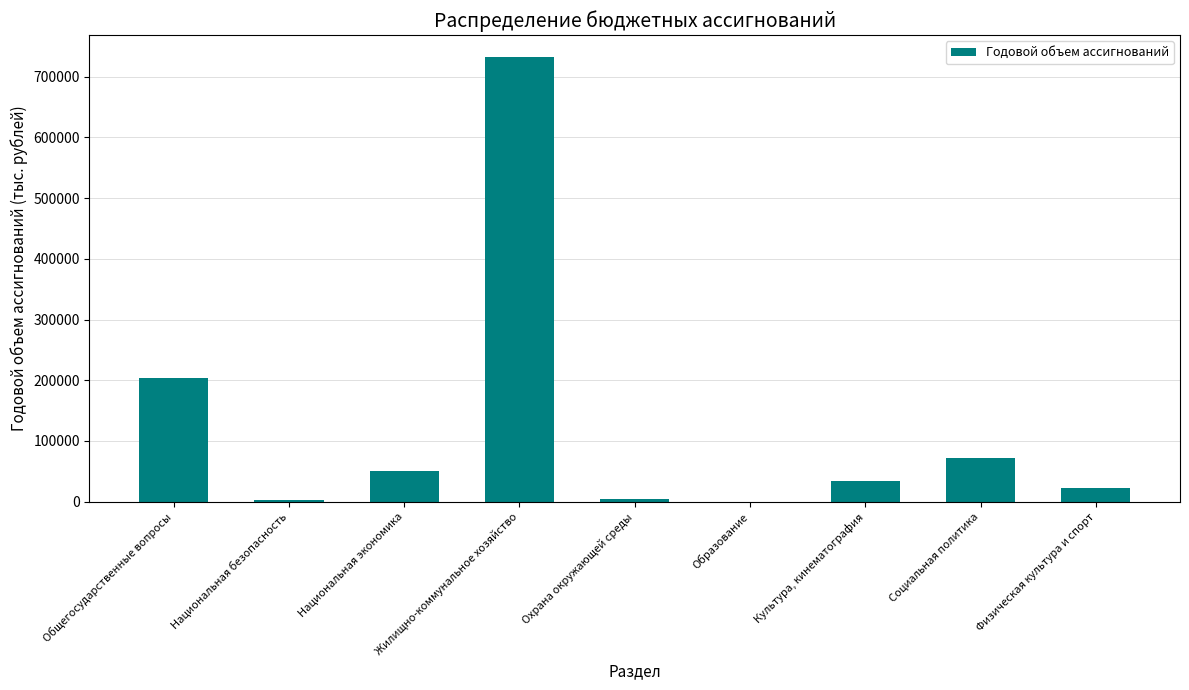

What is the average value?

124611.8